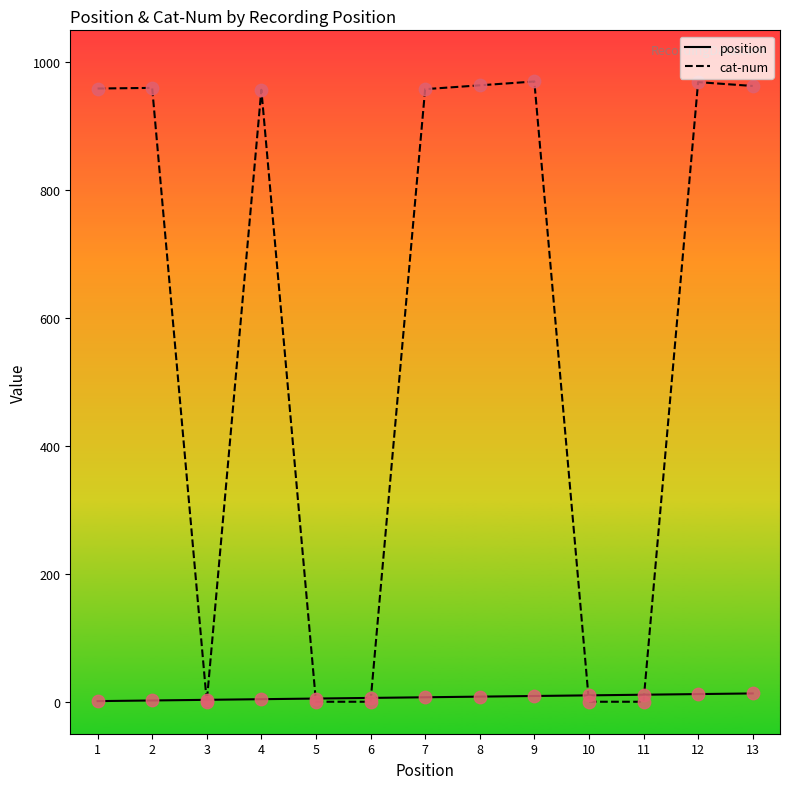

What is the total value across all series at 9?

979